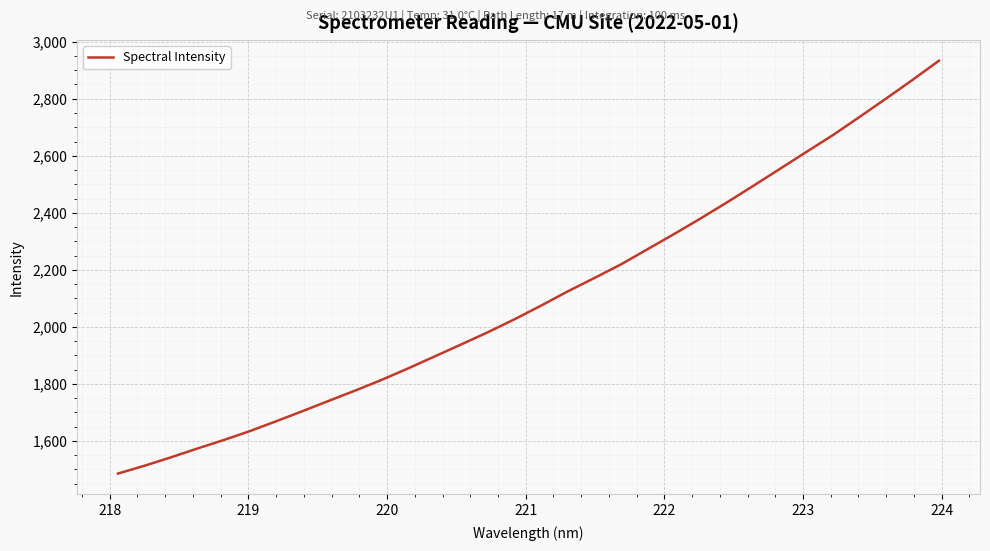

What is the difference between the maximum and minimum values?

1448.4